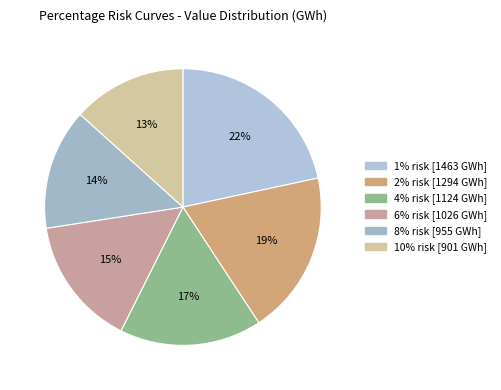

How many segments does this pie chart have?

6